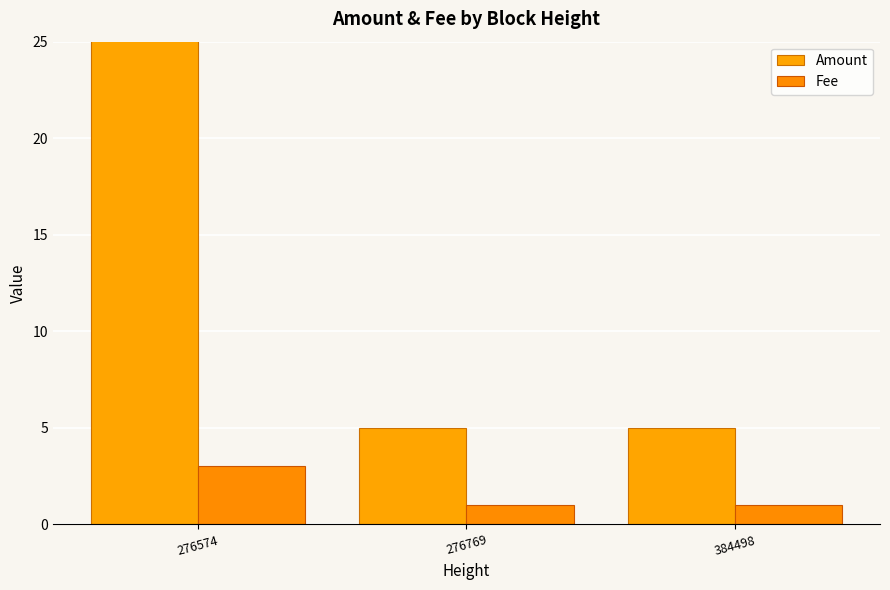

Reading right to left, list all the values displayed in this chart.

Amount: 384498=5	276769=5	276574=29
Fee: 384498=1	276769=1	276574=3